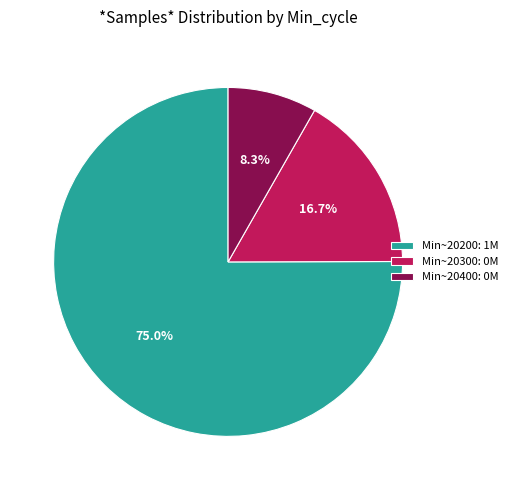

Approximately how many times larger is the value at Min~20200: 1M compared to Min~20300: 0M?

4.5